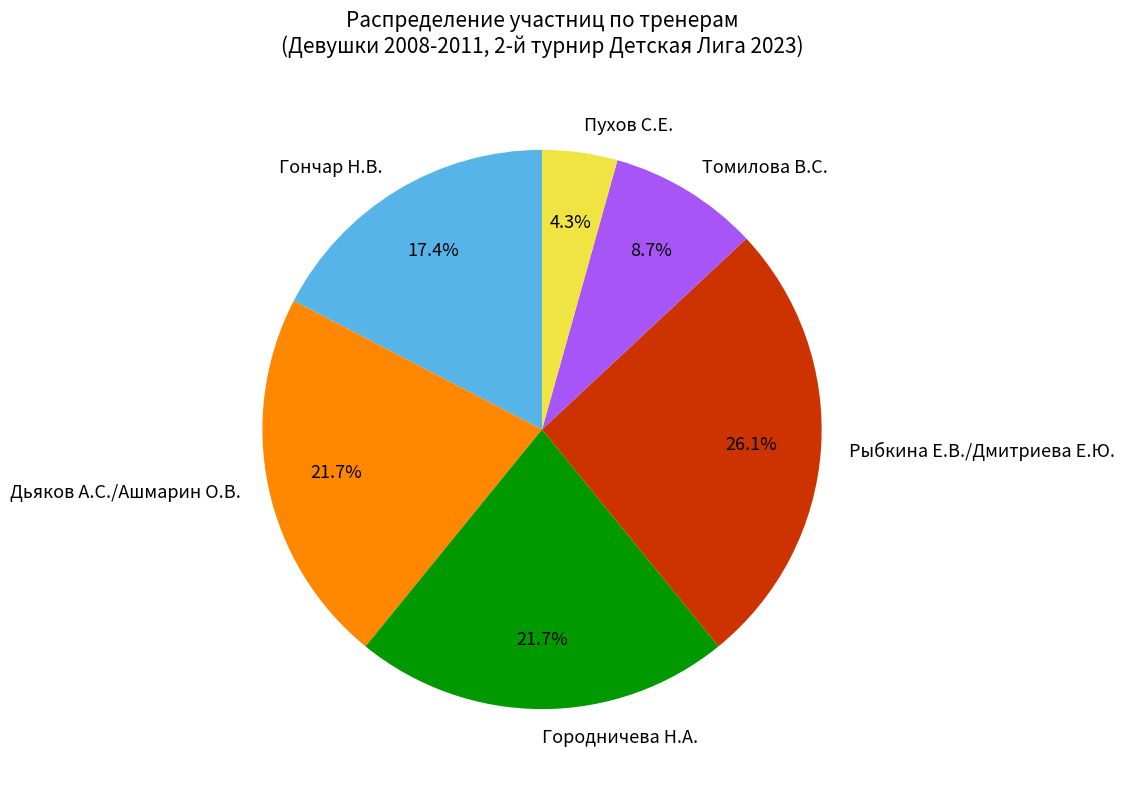

What portion of the pie excludes Гончар Н.В.?

82.6%